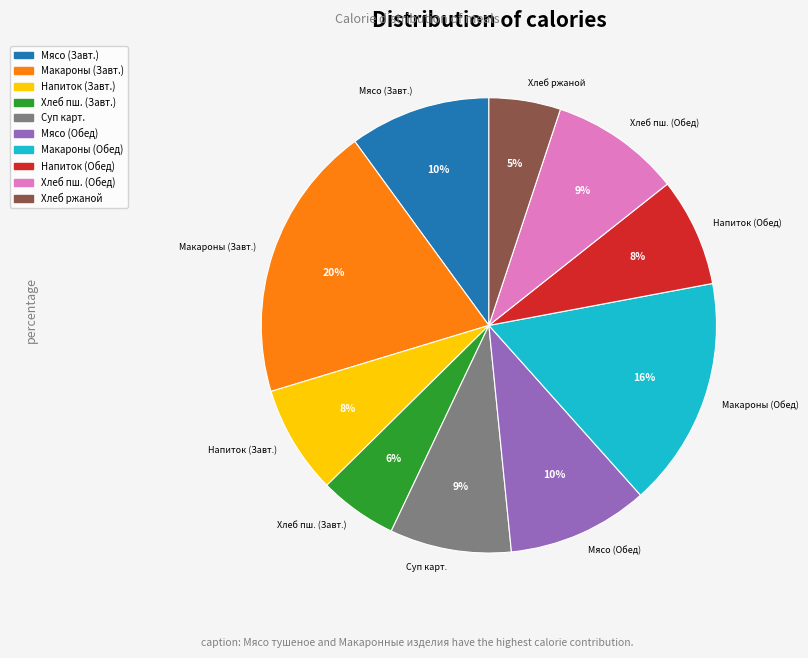

To the nearest percent, what is the difference between the largest and smallest slice percentages?

15%